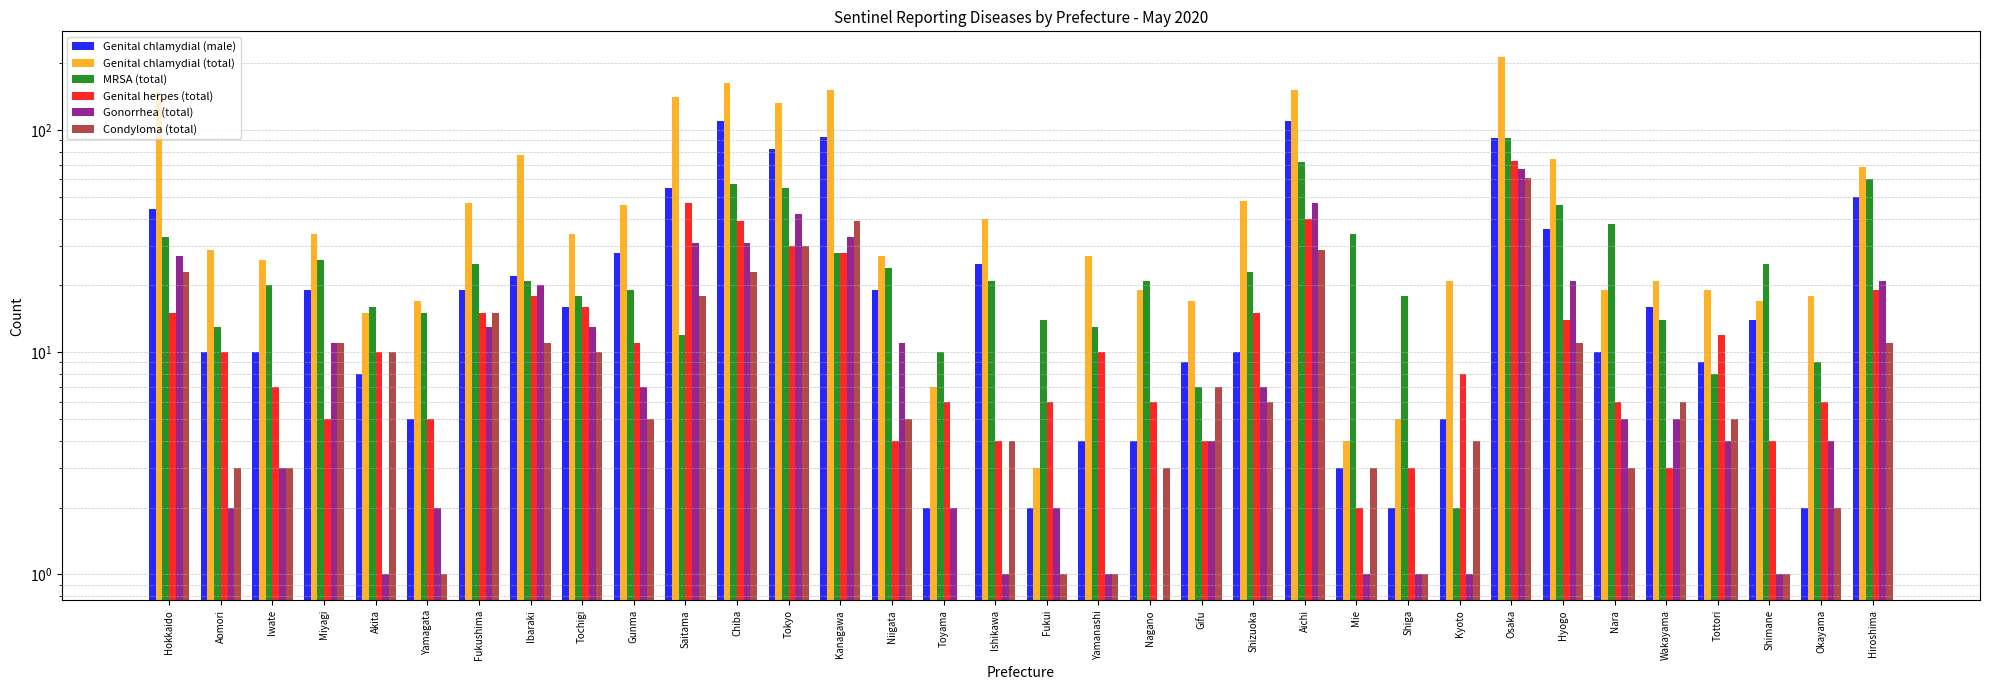

At which category does the chart reach its peak across all series?

Osaka